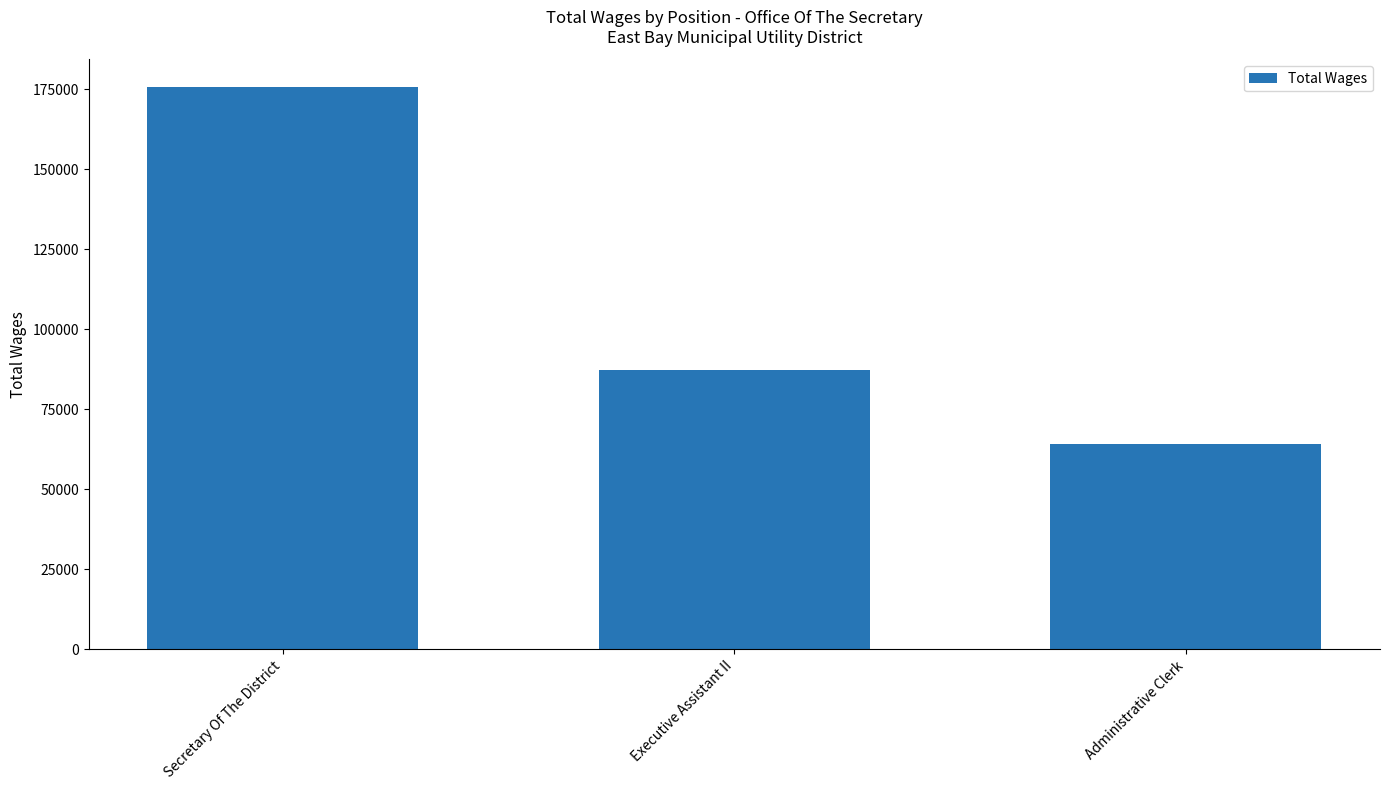

Rank the categories by value from highest to lowest.

Secretary Of The District, Executive Assistant II, Administrative Clerk